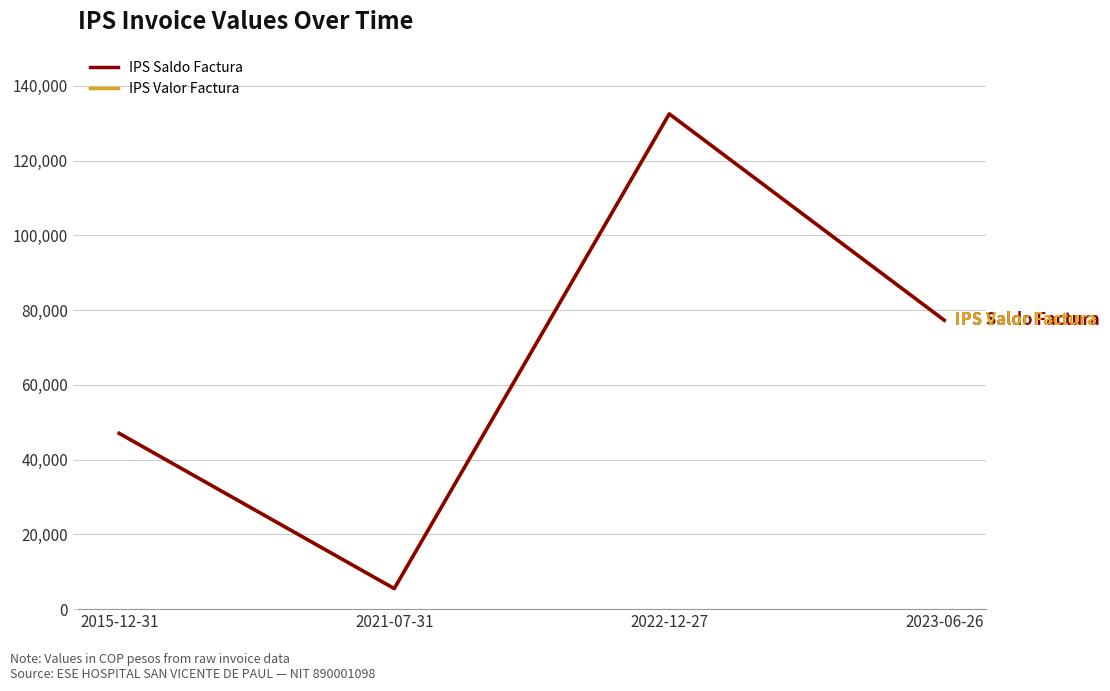

Is this an area chart (filled region under the line)?

No